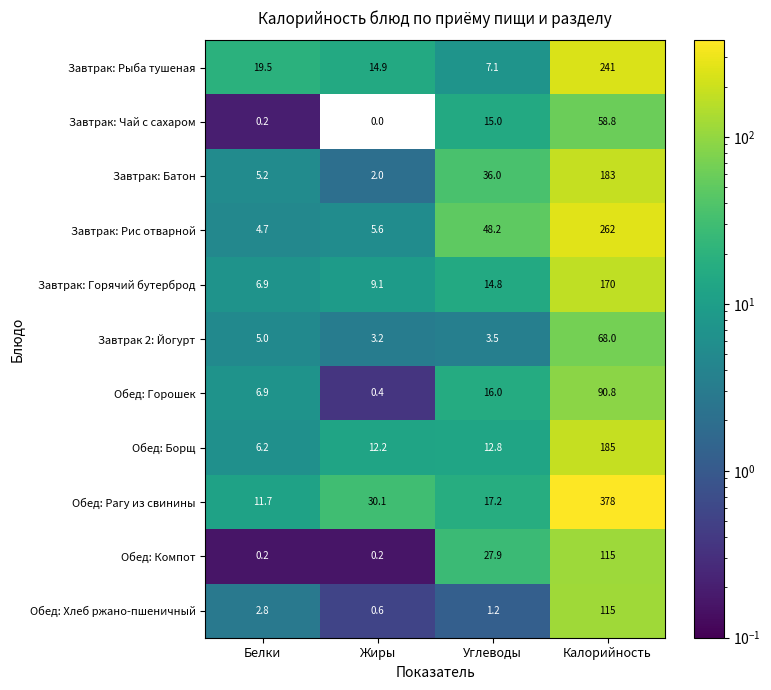

What is the sum of the Обед: Компот values at Углеводы and Калорийность?

142.9